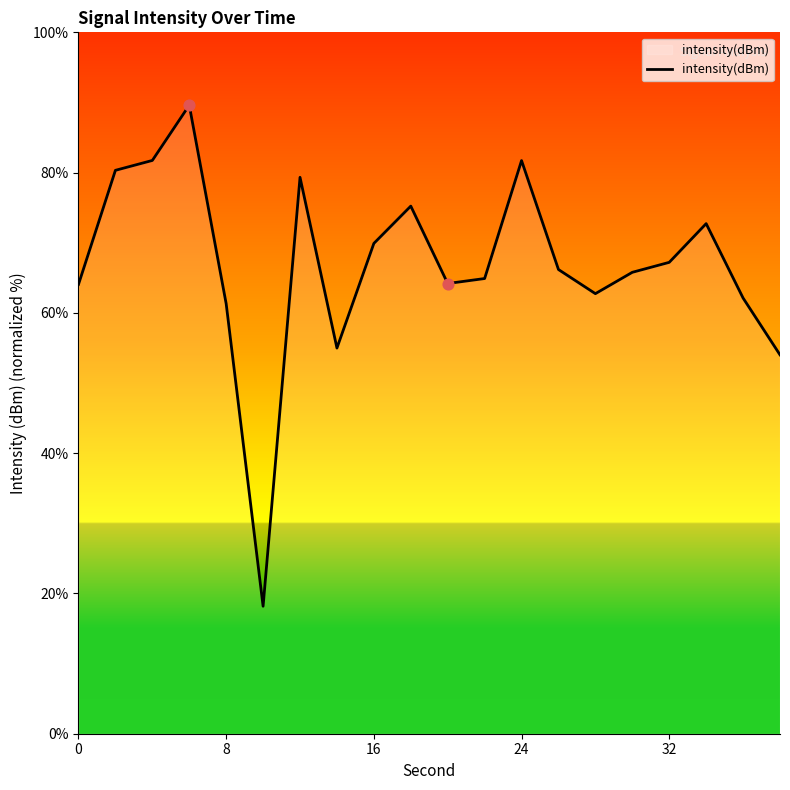

What is the smallest value displayed?

18.2